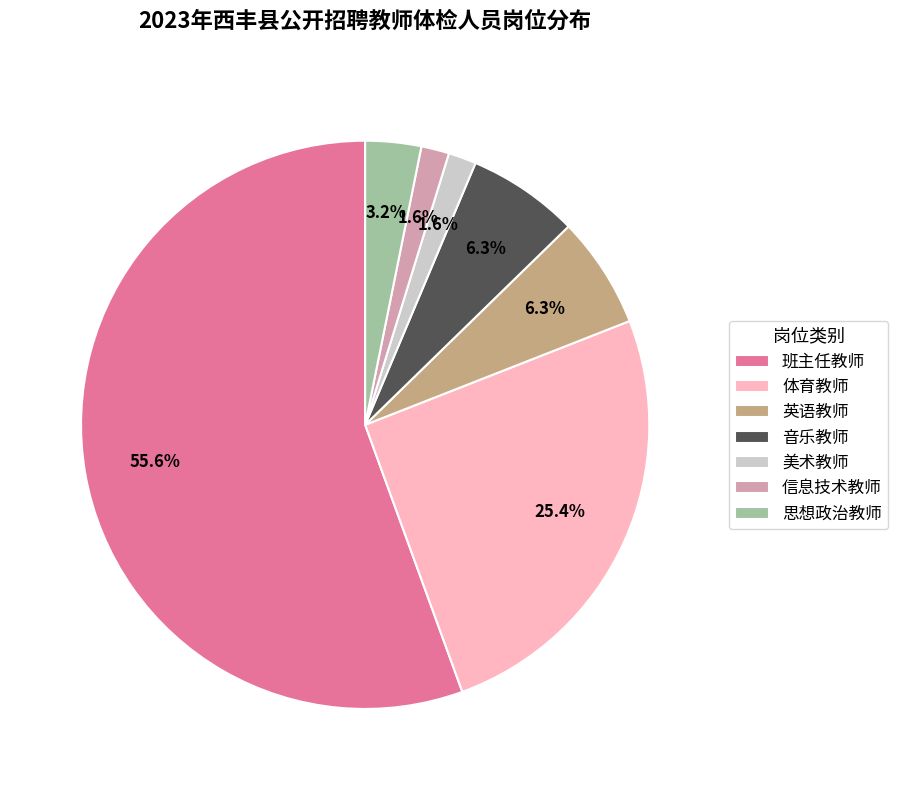

Which has a higher value, 班主任教师 or 美术教师?

班主任教师